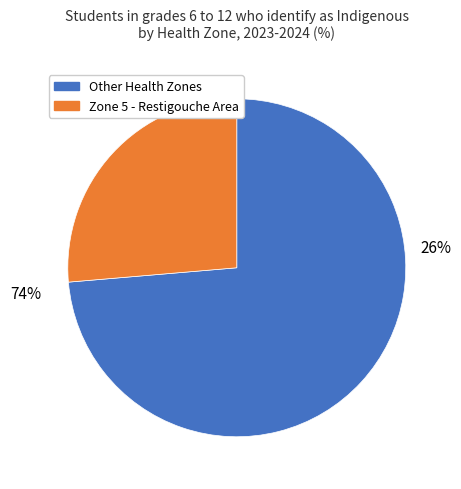

Is it true that Zone 3 - Fredericton and River Valley is 8% of the pie?

False